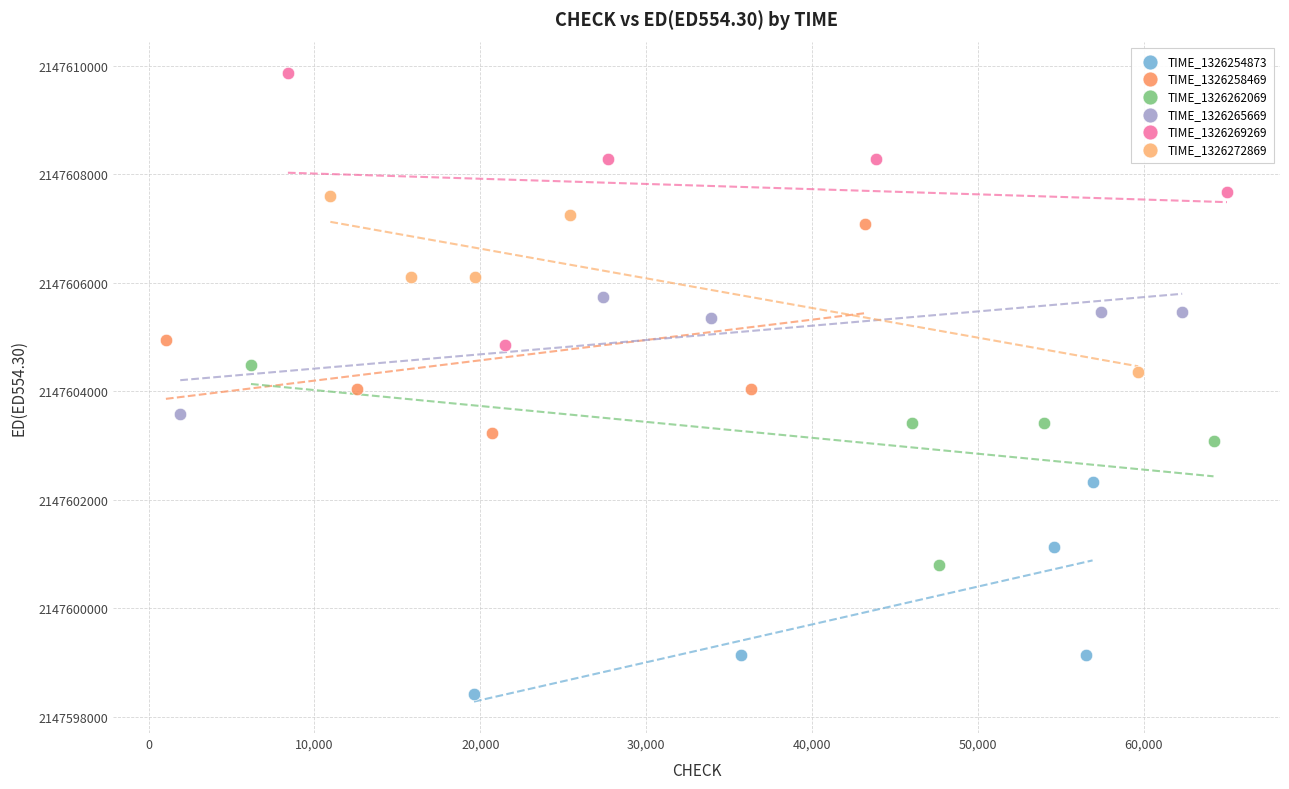

What are all the series names shown in the legend?

TIME_1326254873, TIME_1326258469, TIME_1326262069, TIME_1326265669, TIME_1326269269, TIME_1326272869